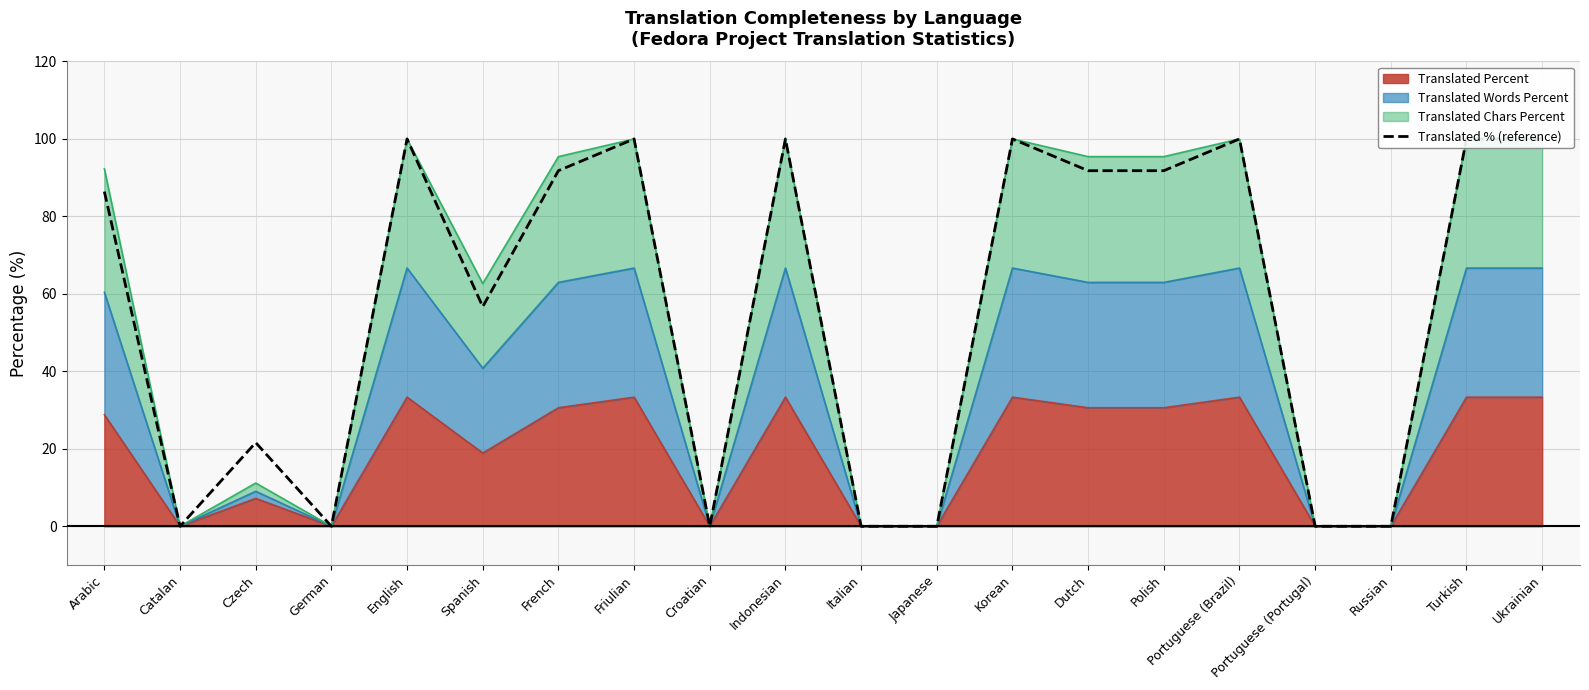

List the labels in order of value, smallest first.

Catalan, German, Croatian, Italian, Japanese, Portuguese (Portugal), Russian, Czech, Spanish, Arabic, French, Dutch, Polish, English, Friulian, Indonesian, Korean, Portuguese (Brazil), Turkish, Ukrainian